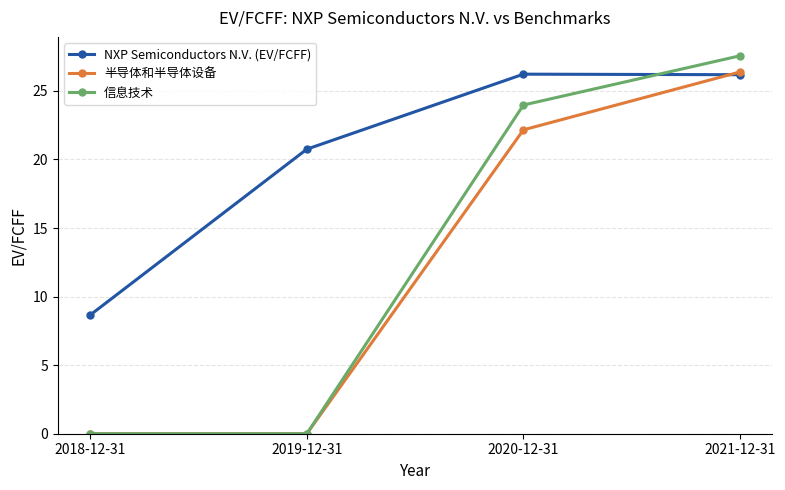

Reading left to right, list all the values displayed in this chart.

NXP Semiconductors N.V. (EV/FCFF): 8.7	20.8	26.2	26.2
半导体和半导体设备: 0.0	0.0	22.2	26.4
信息技术: 0.0	0.0	24.0	27.6